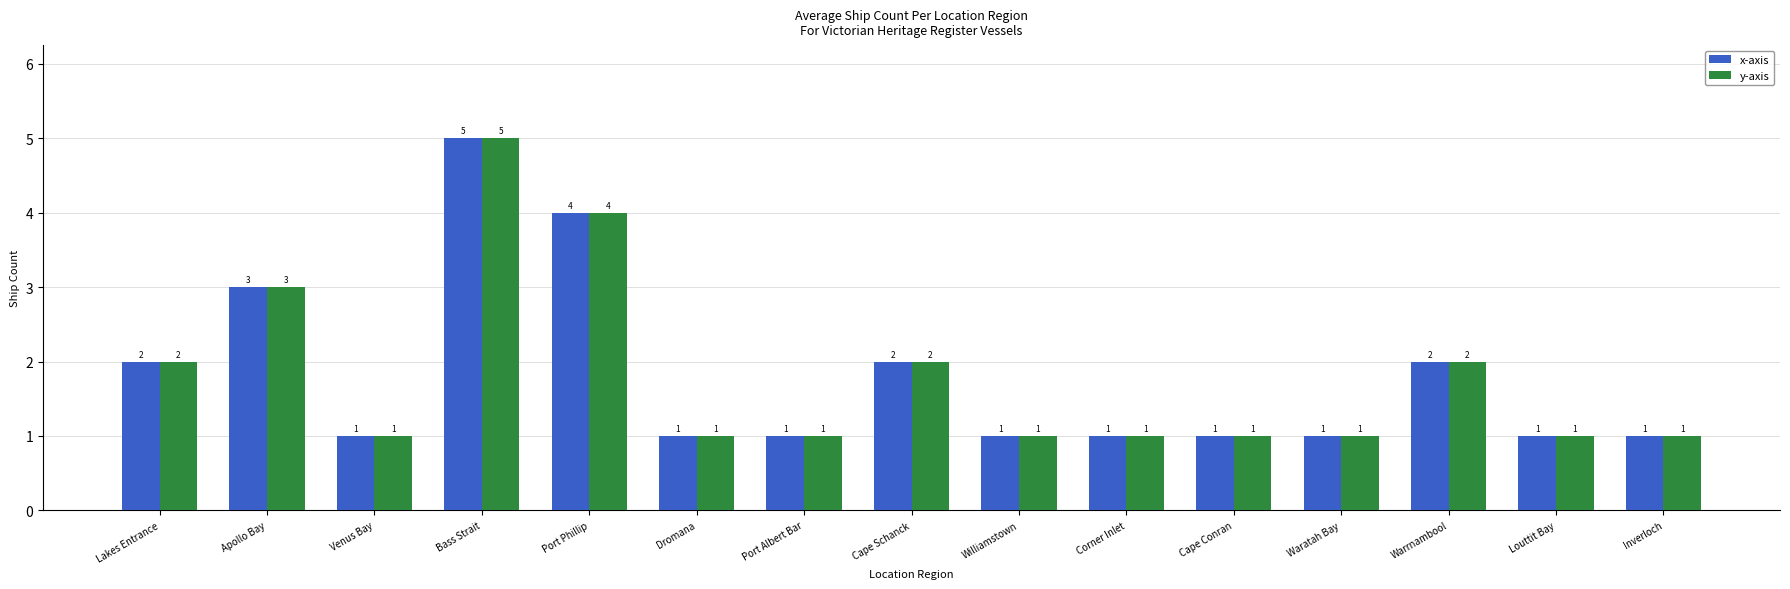

How many bars are there in total?

30